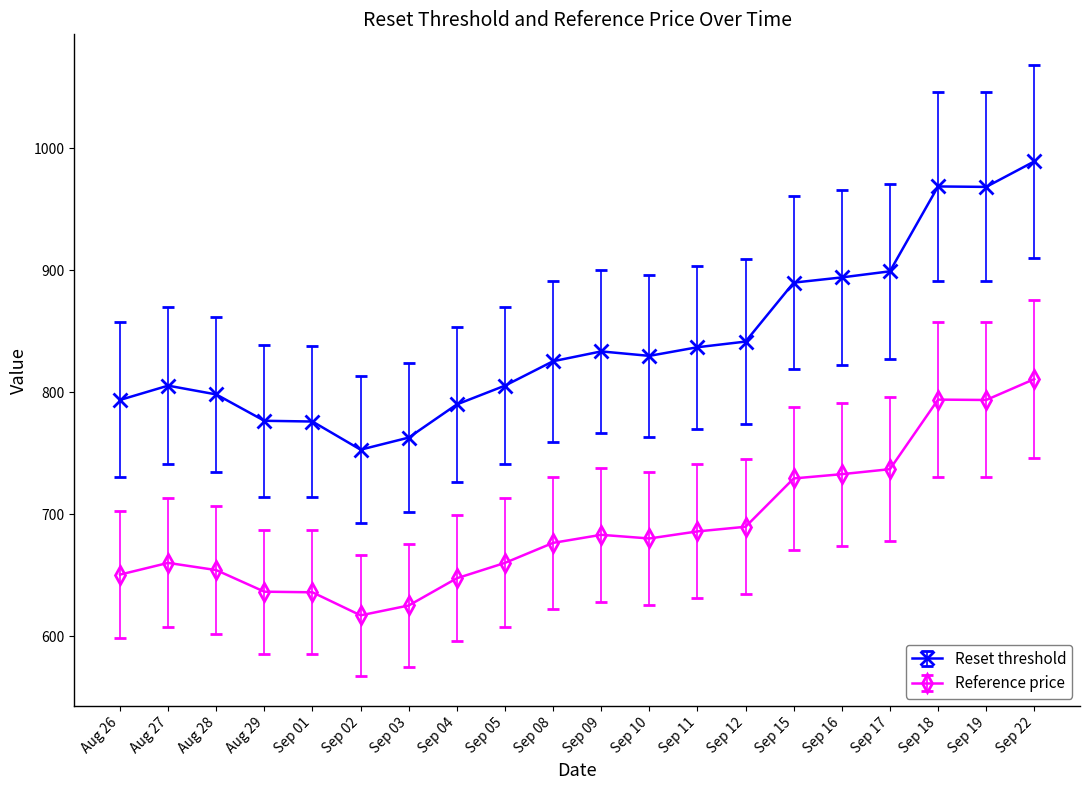

Does the chart have visible grid lines?

No